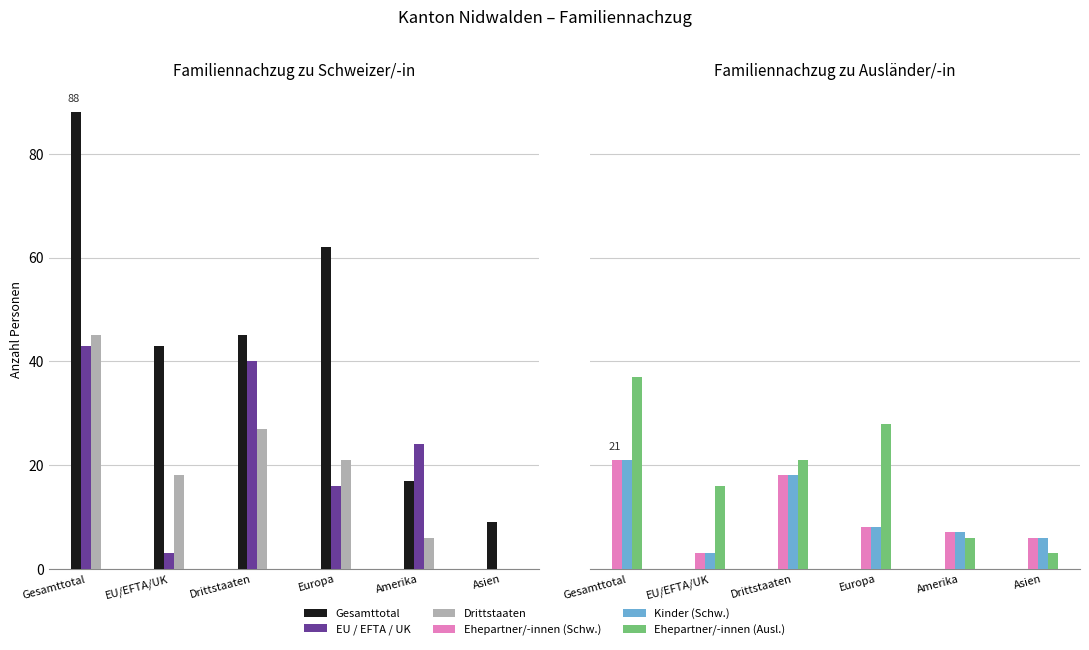

At which label is Kinder (Schw.) closest to 12?

Europa